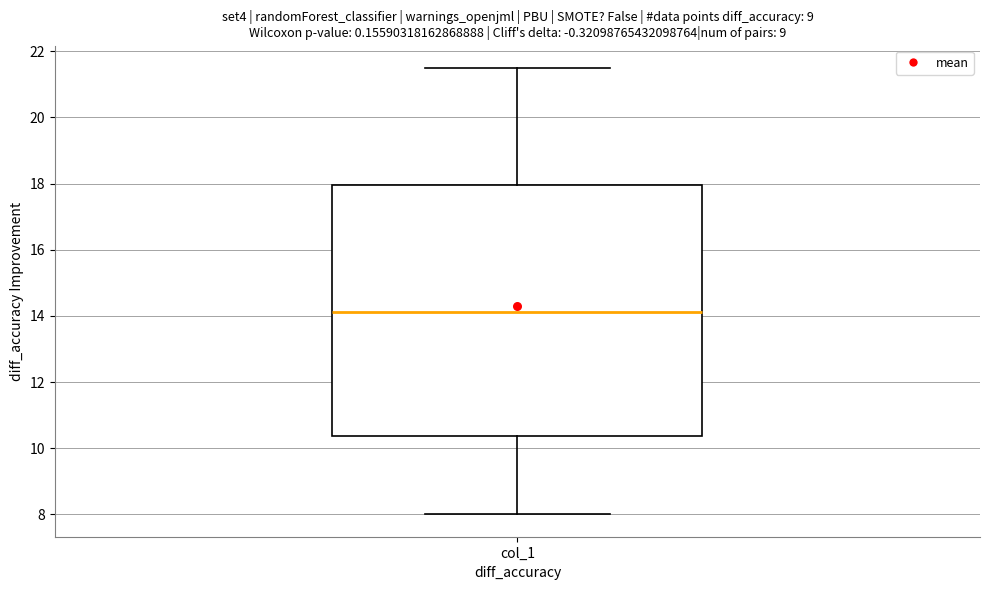

Read this box plot against the y-axis: the position of the median line, the range covered by the box, and the ends of both whiskers. The values are not printed on the chart, so give them approximately, as read against the axis.

median 14.2, box 10.4 to 18.0, whiskers 8.0 to 21.6